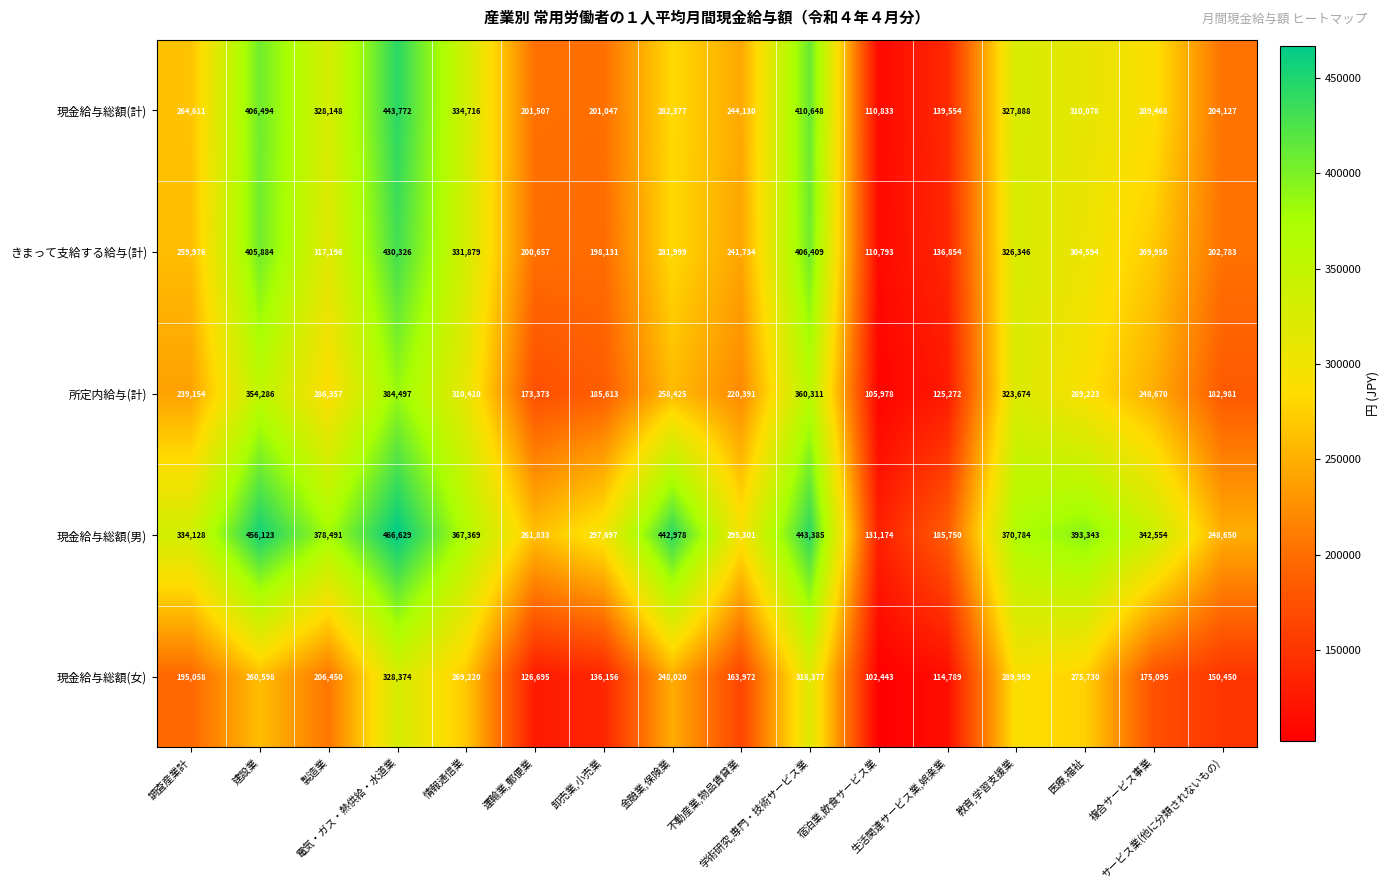

What is the greatest value displayed?

466629